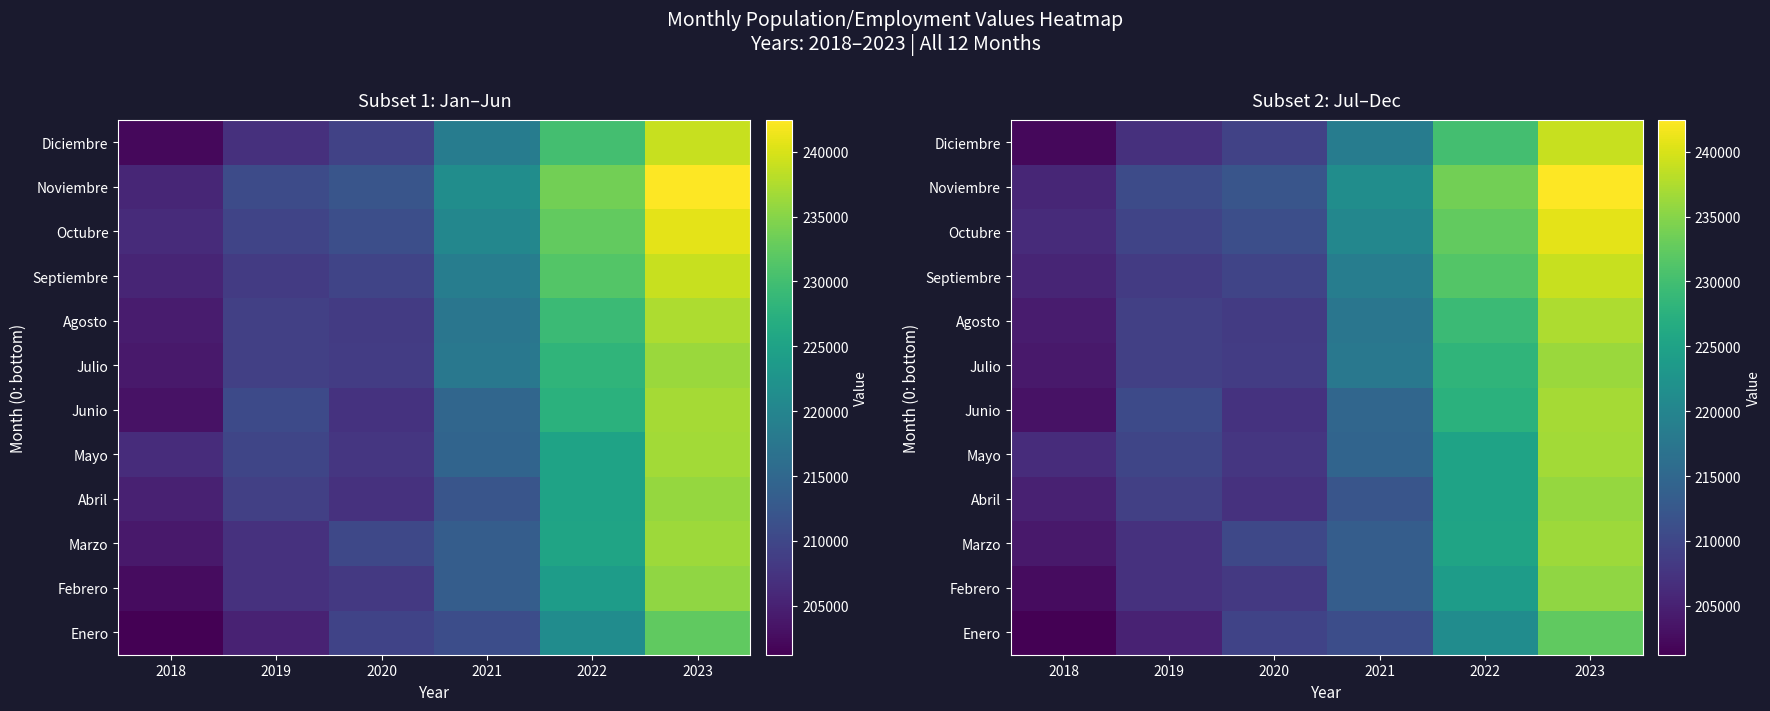

The Septiembre series shows 238995 at 2023. True or false?

True